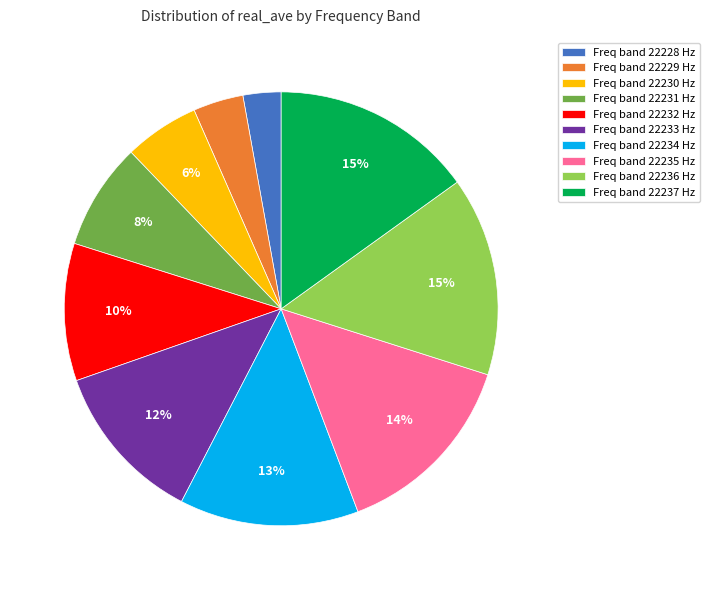

How many segments does this pie chart have?

10